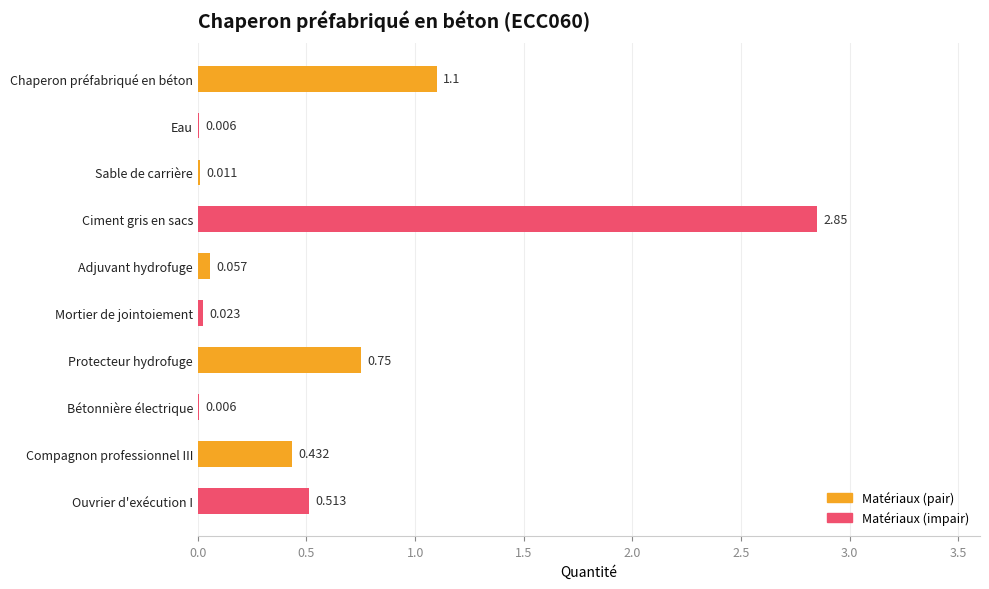

Between Ouvrier d'exécution I and Protecteur hydrofuge, which is larger?

Protecteur hydrofuge